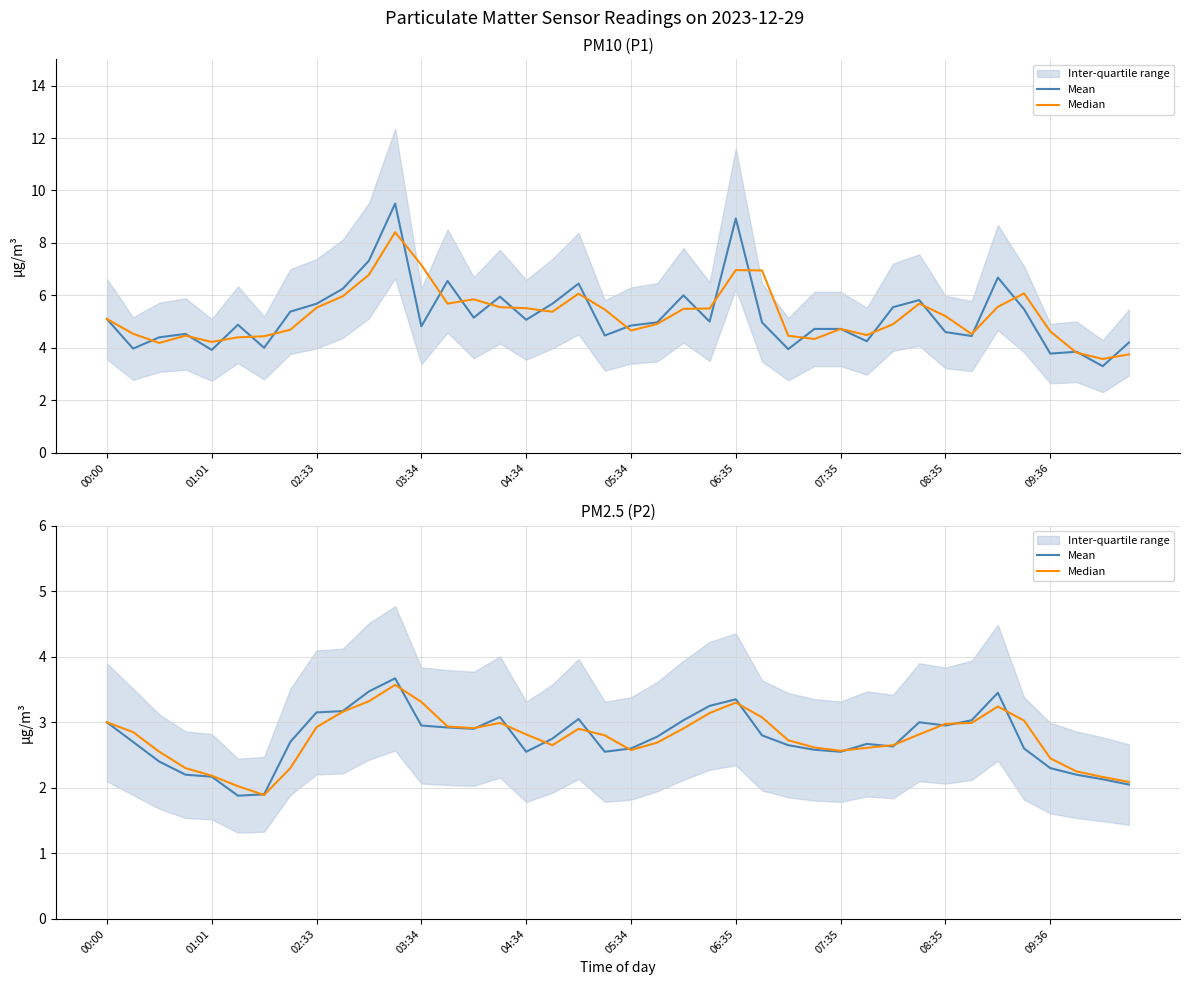

List the series in order of their peak value, lowest first.

Median, Mean